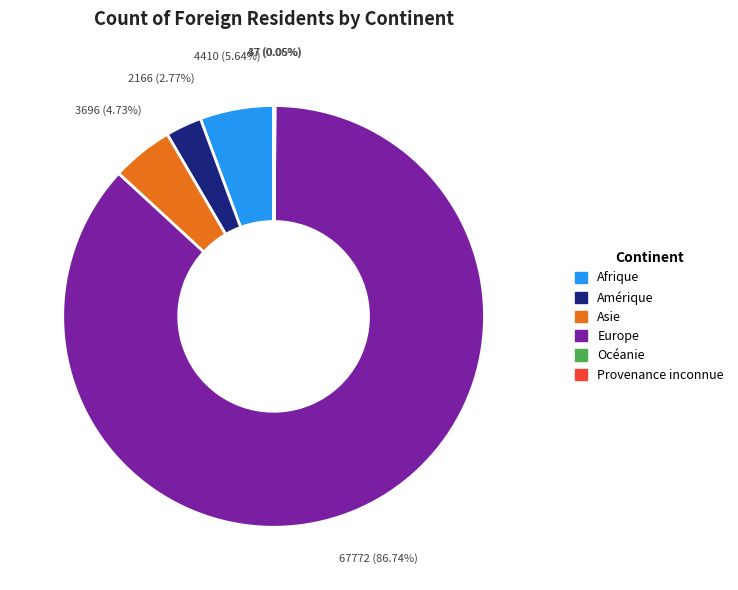

Which slice is the largest?

Europe